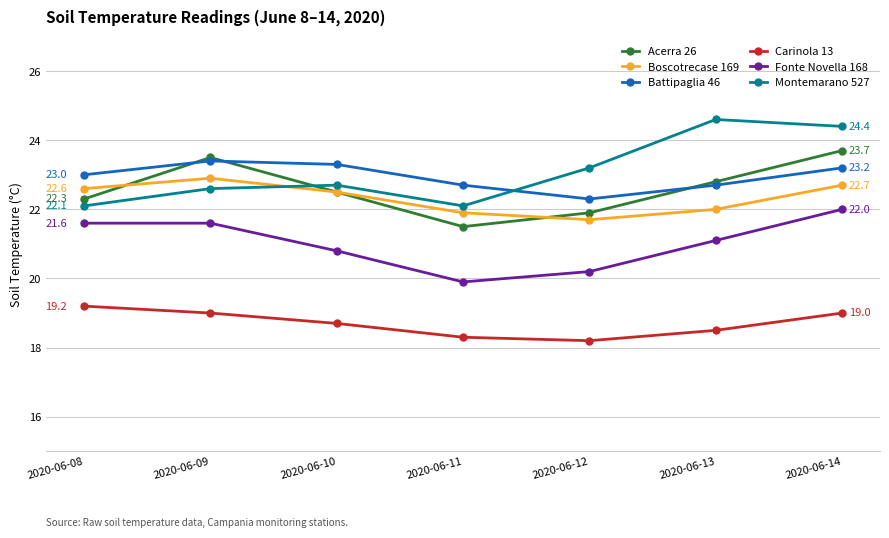

Reading left to right, what are all the values shown in this chart?

Acerra 26: 22.3	23.5	22.5	21.5	21.9	22.8	23.7
Boscotrecase 169: 22.6	22.9	22.5	21.9	21.7	22.0	22.7
Battipaglia 46: 23.0	23.4	23.3	22.7	22.3	22.7	23.2
Carinola 13: 19.2	19.0	18.7	18.3	18.2	18.5	19.0
Fonte Novella 168: 21.6	21.6	20.8	19.9	20.2	21.1	22.0
Montemarano 527: 22.1	22.6	22.7	22.1	23.2	24.6	24.4